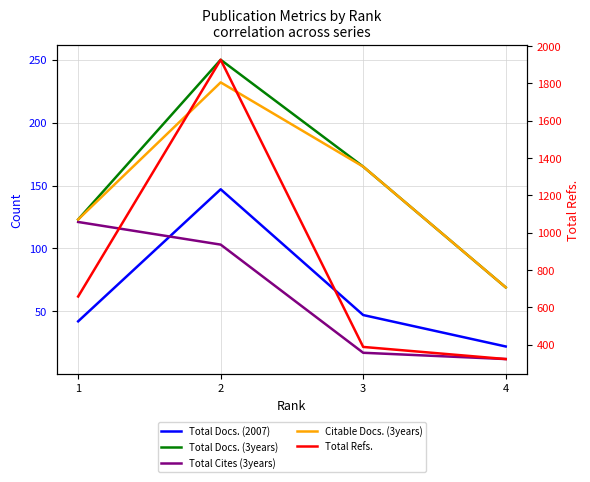

What is the total value across all series at 4?

495